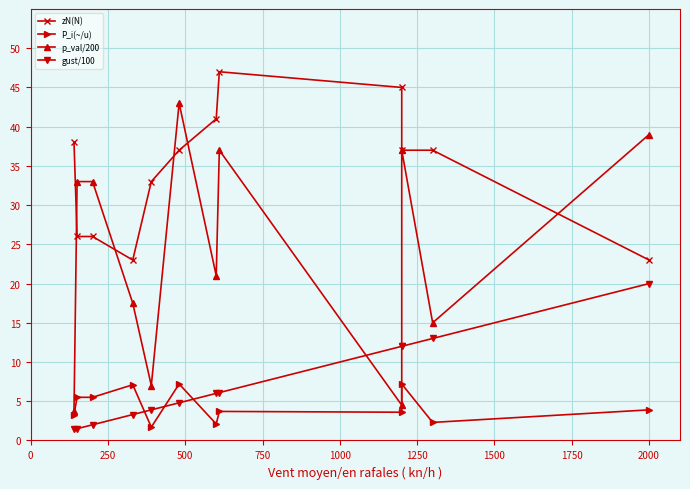

True or false: gust/100 and P_i(~/u) cross at least once.

True